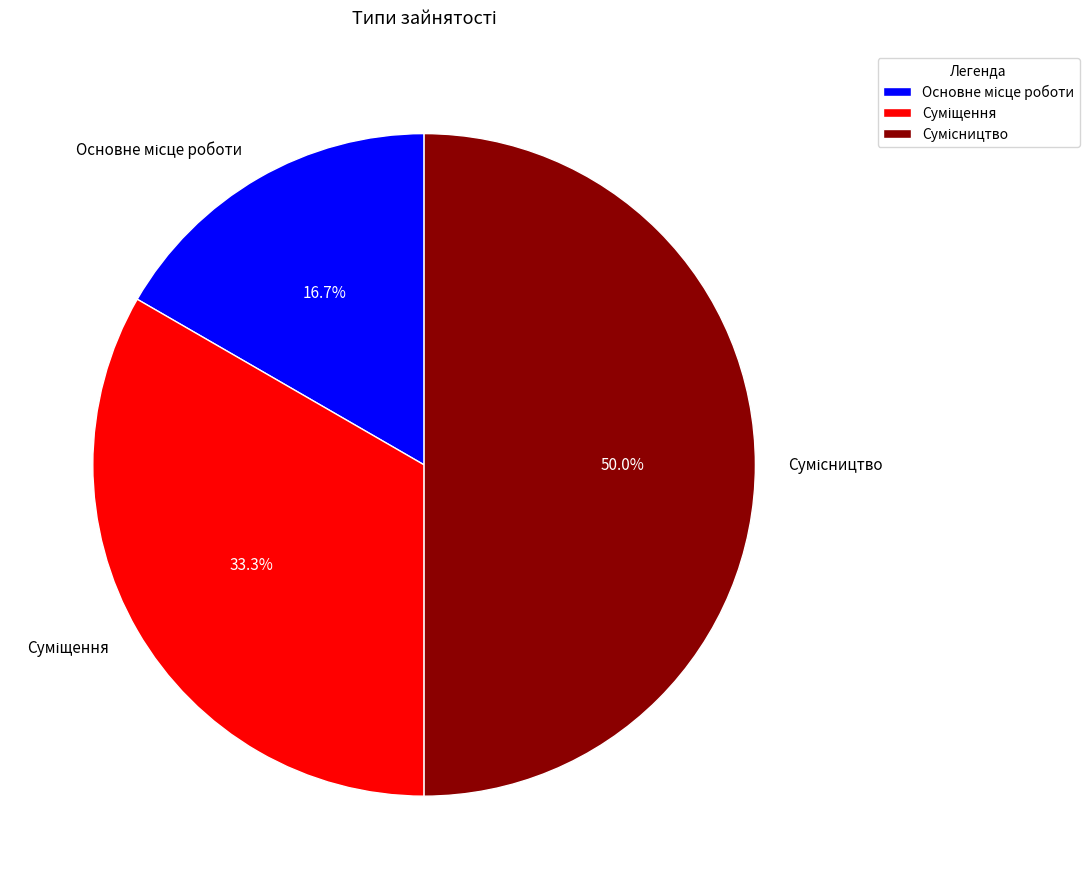

To the nearest percent, what is the difference between the Сумісництво and Суміщення slice percentages?

17%